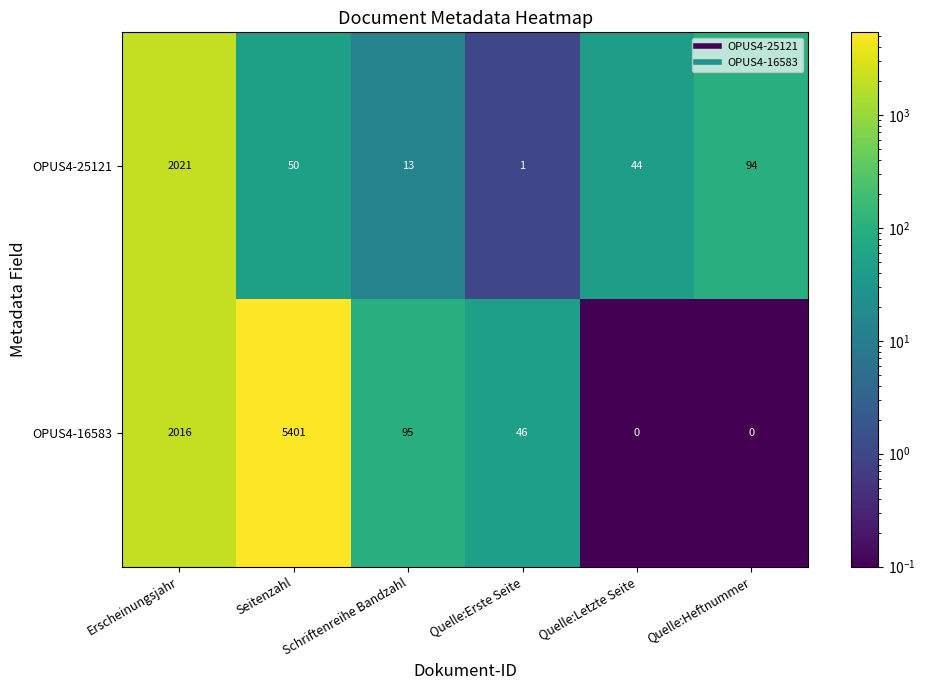

Which series has the widest spread of values?

OPUS4-16583